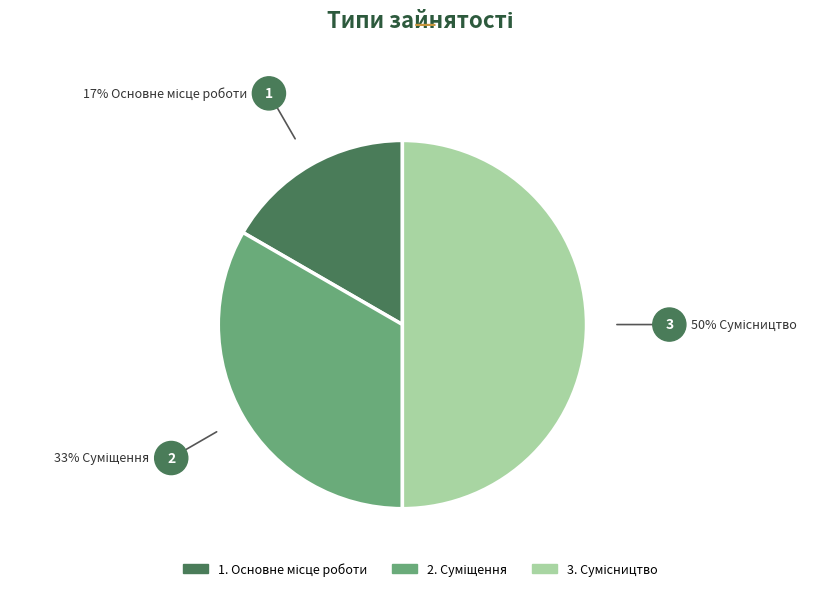

How many segments does this pie chart have?

3